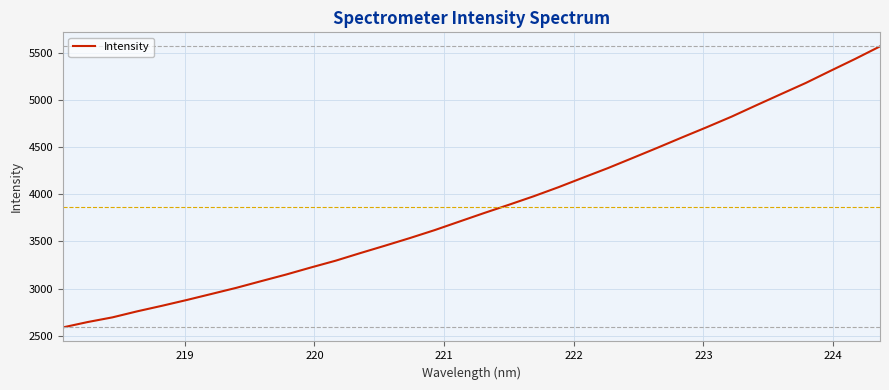

What is the maximum value shown in the chart?

5568.3